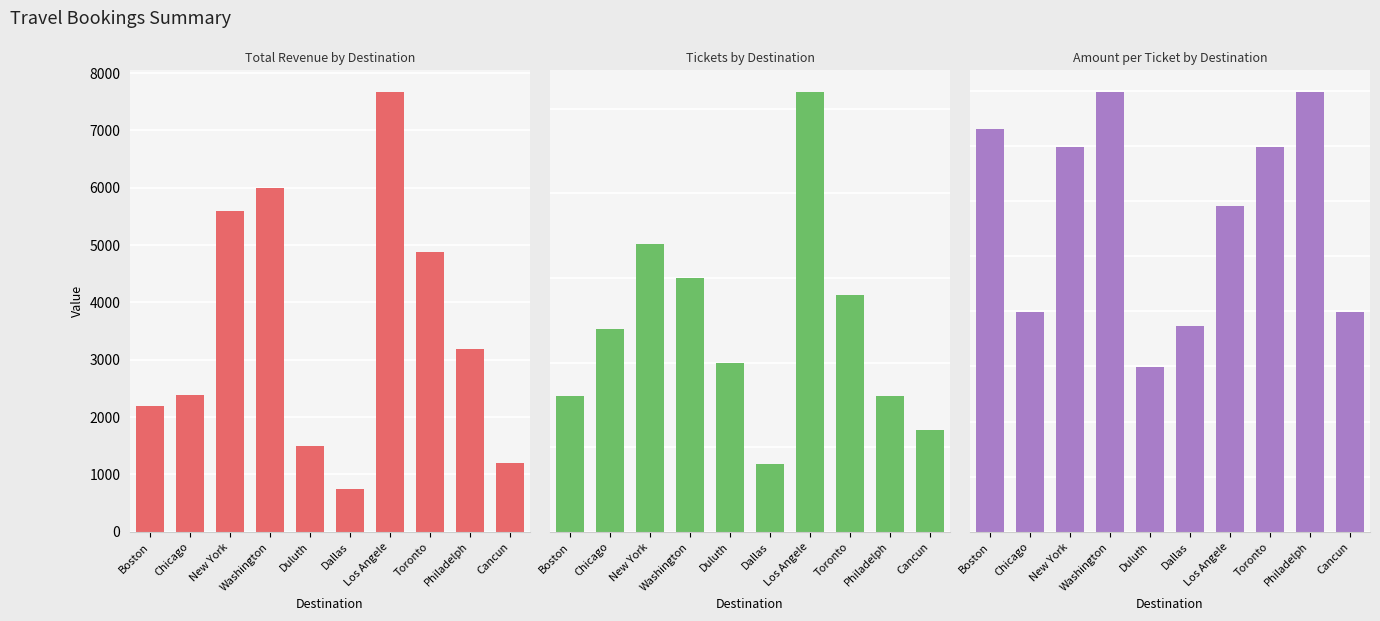

Which category has the highest value across all series?

Los Angele